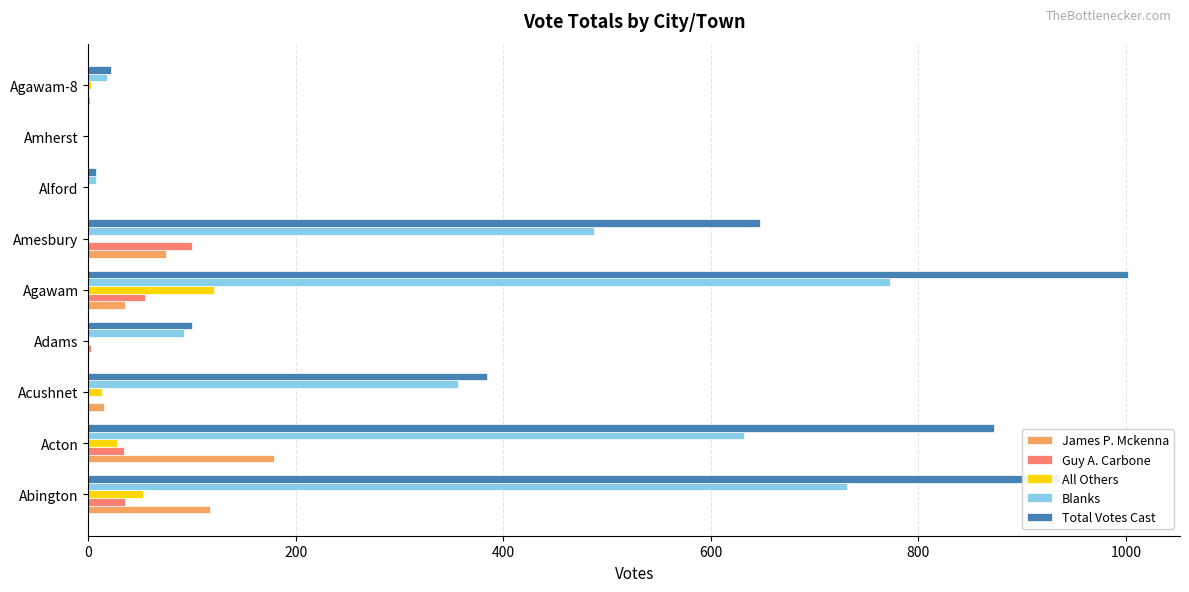

Is the value of Total Votes Cast at Agawam-8 greater than the value of Guy A. Carbone at Amesbury?

No